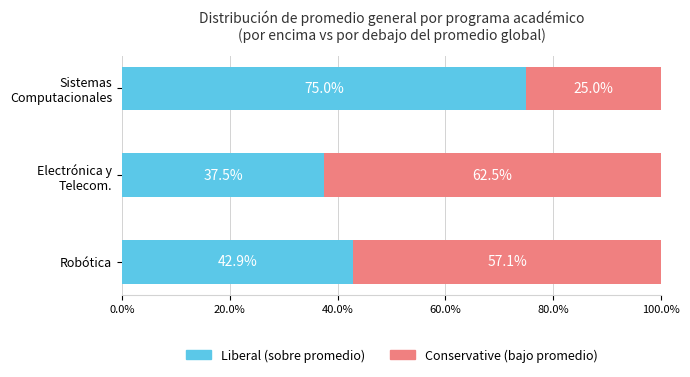

Count the number of categories in the chart.

3